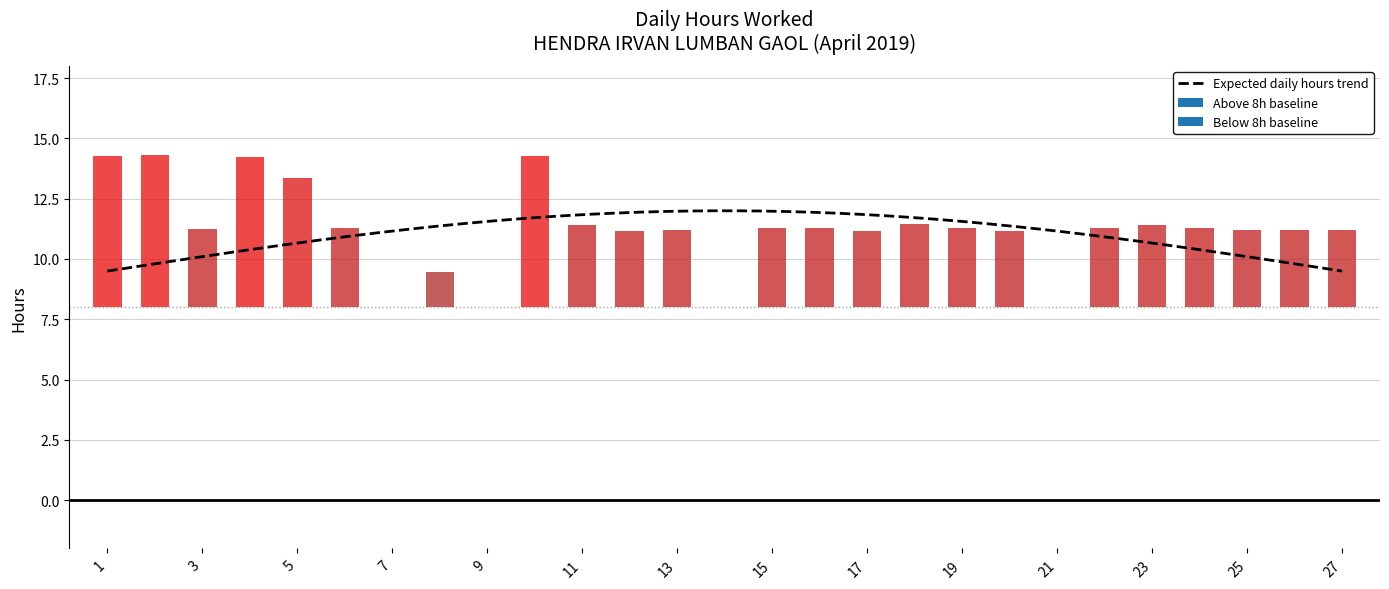

Between 19 and 22, which is larger?

19